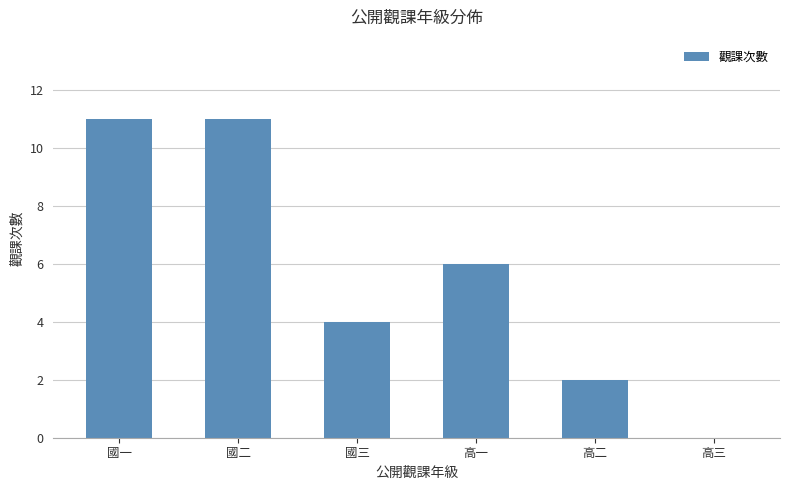

What is the maximum value shown in the chart?

11